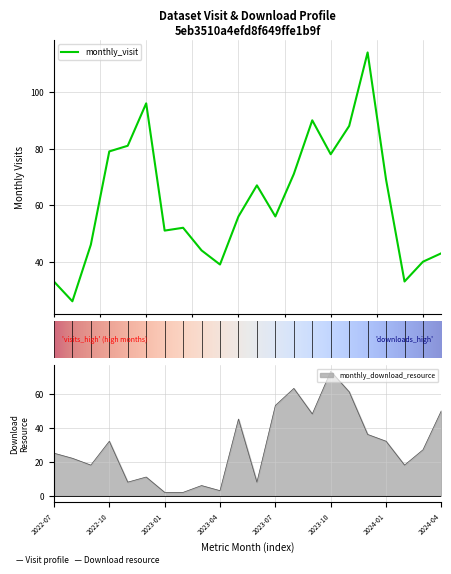

Does the chart display data point markers on the line(s)?

No